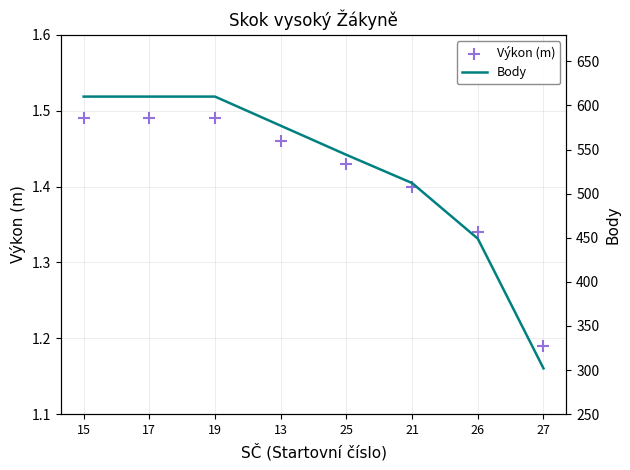

Which series has the largest total across all categories?

Body